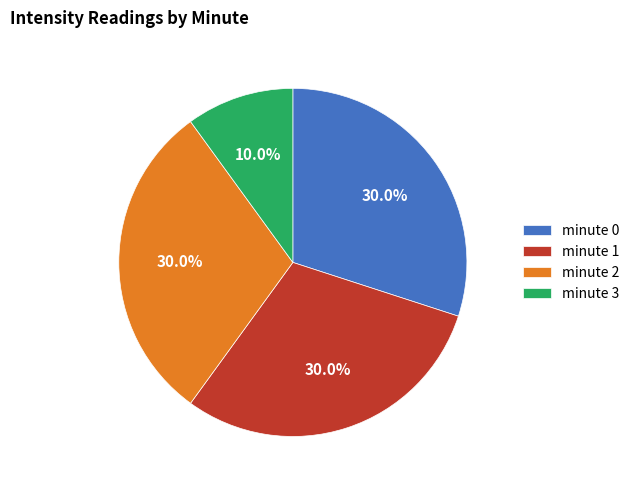

Which slice is the smallest?

minute 3